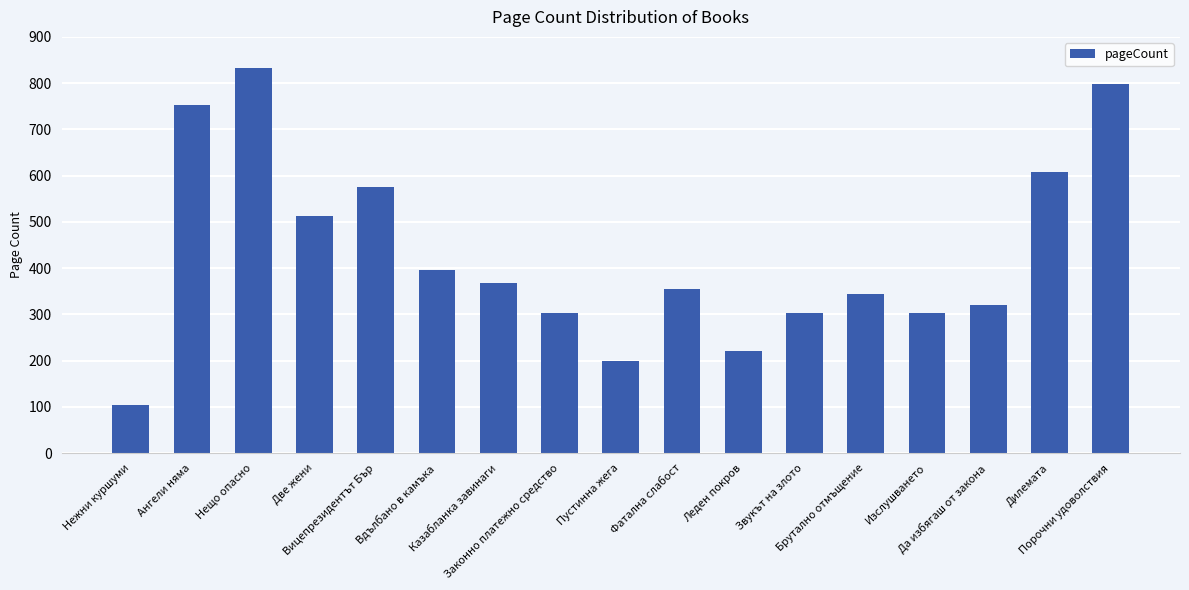

What is the difference between the maximum and minimum values?

728